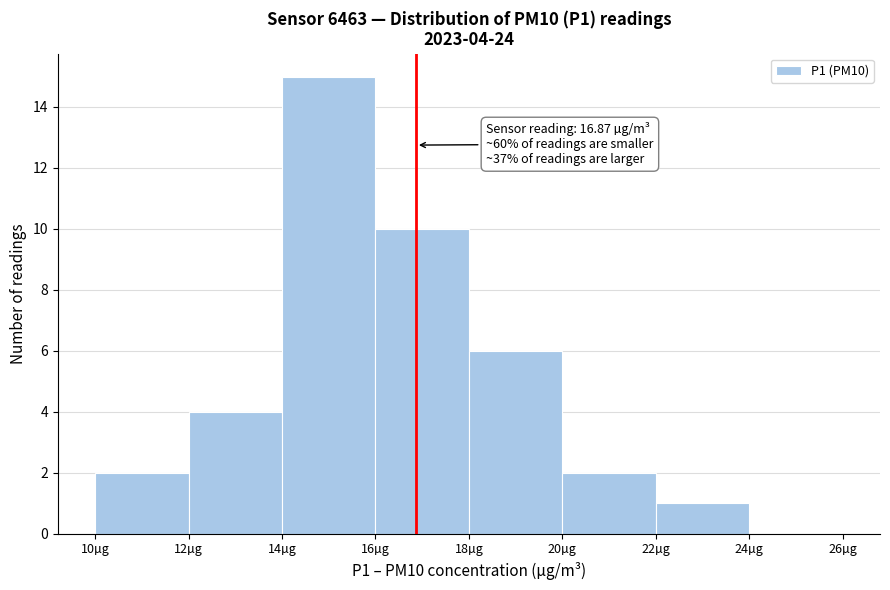

Which range on the x-axis has the tallest bar?

14 to 16